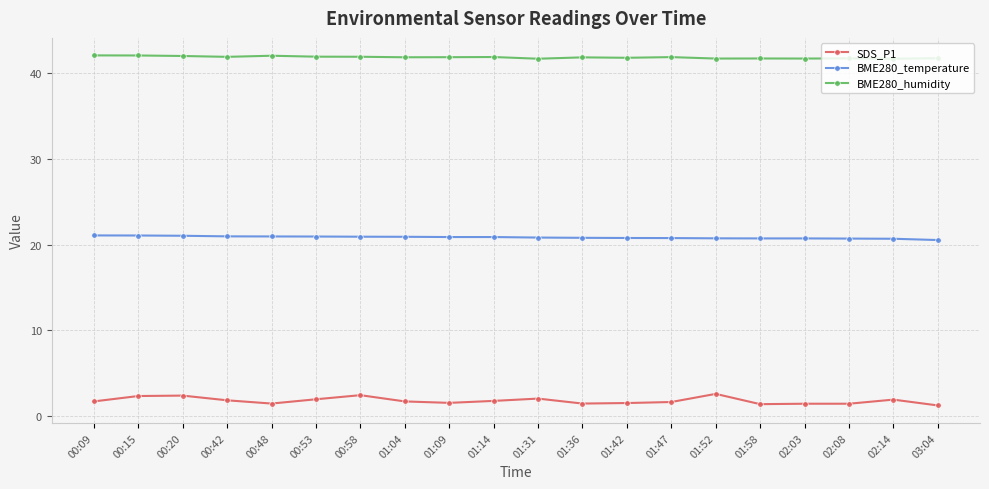

What is the greatest value displayed?

42.1